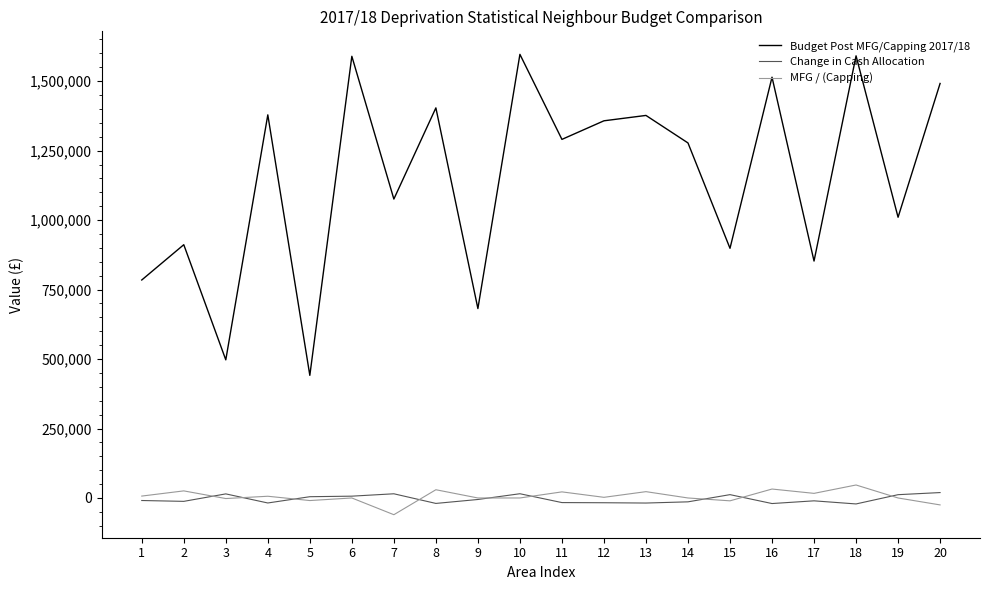

At which label is Budget Post MFG/Capping 2017/18 closest to 1018807?

19